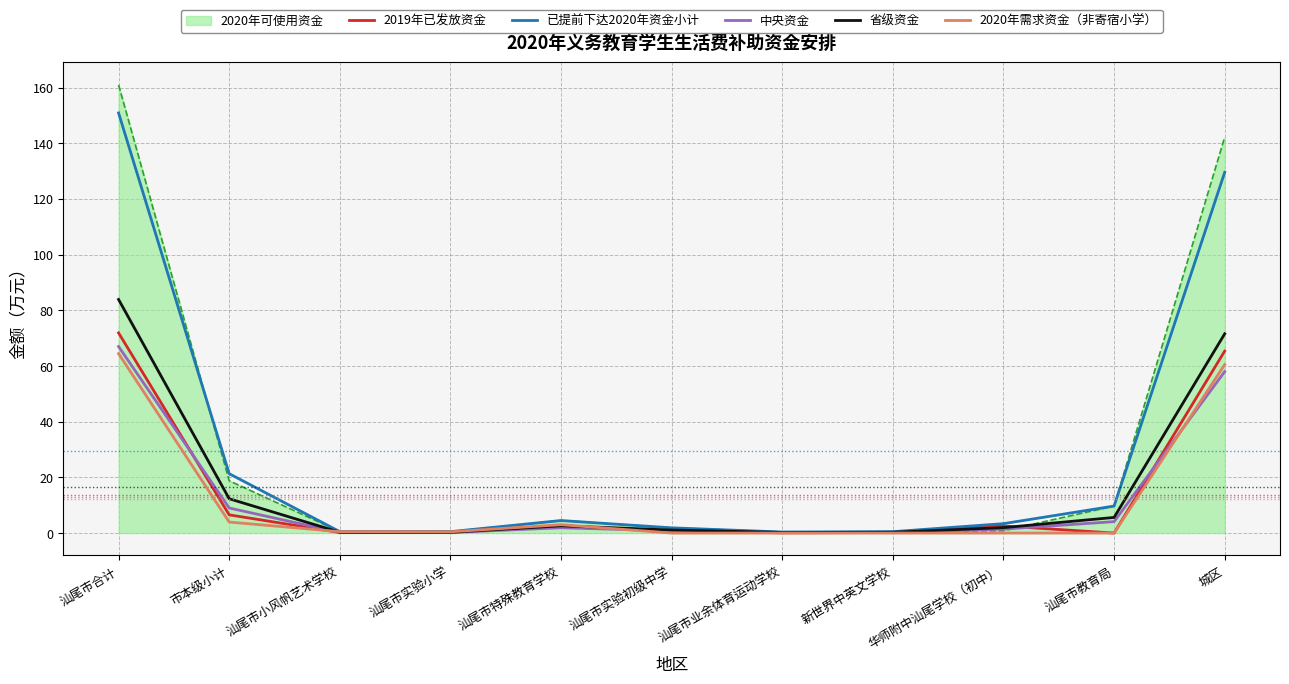

True or false: 2020年需求资金（非寄宿小学） has a value of 29.0 at 汕尾市实验初级中学.

False